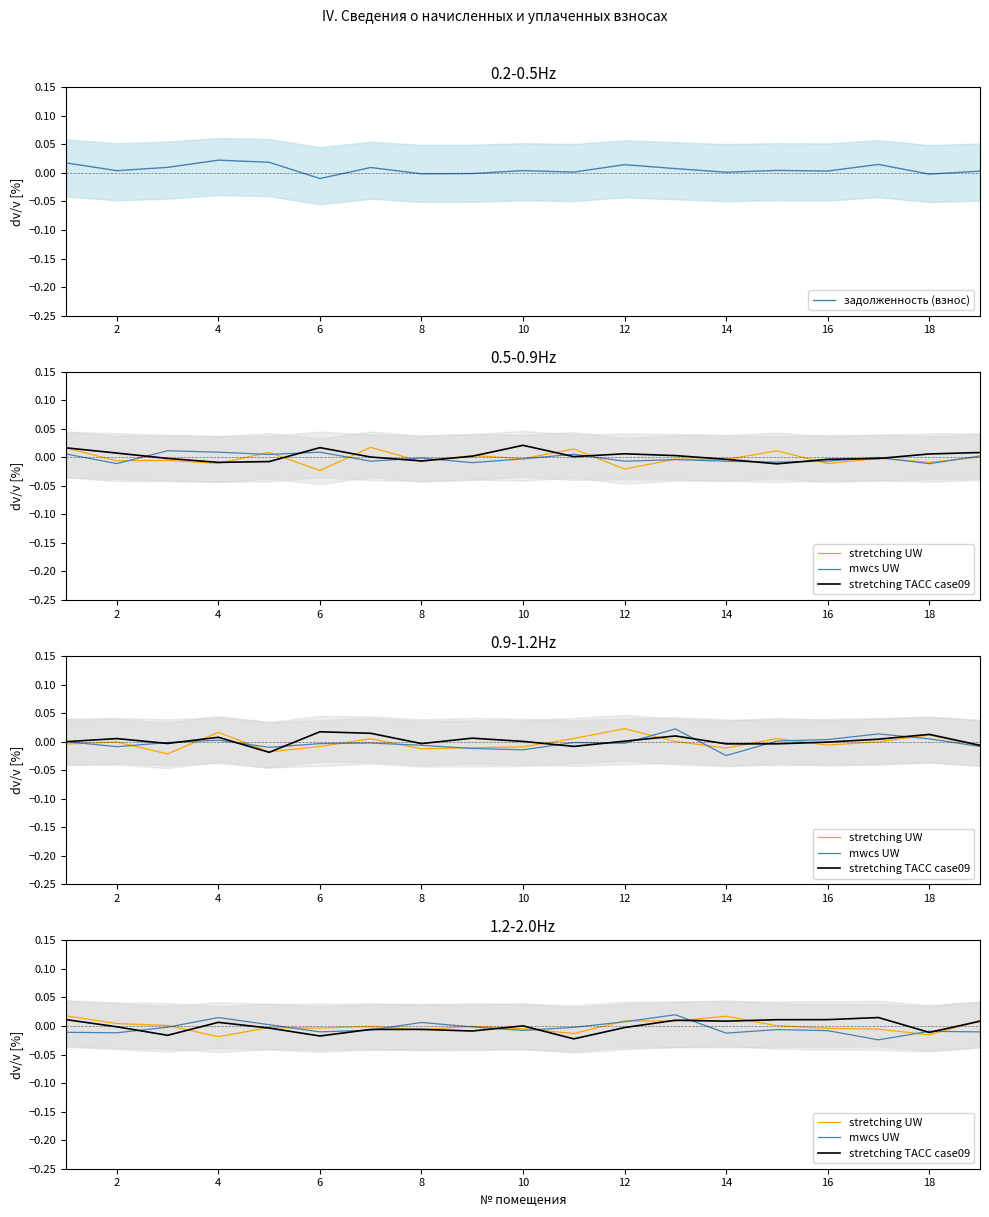

Reading right to left, list all the values displayed in this chart.

задолженность (взнос): 0.0	-0.0	0.0	0.0	0.0	0.0	0.0	0.0	0.0	0.0	-0.0	-0.0	0.0	-0.0	0.0	0.0	0.0	0.0	0.0
stretching UW: 0.0	-0.0	-0.0	-0.0	0.0	0.0	0.0	0.0	-0.0	-0.0	-0.0	-0.0	-0.0	-0.0	-0.0	-0.0	0.0	0.0	0.0
mwcs UW: -0.0	-0.0	-0.0	-0.0	-0.0	-0.0	0.0	0.0	-0.0	-0.0	-0.0	0.0	-0.0	-0.0	0.0	0.0	-0.0	-0.0	-0.0
stretching TACC case09: 0.0	-0.0	0.0	0.0	0.0	0.0	0.0	-0.0	-0.0	0.0	-0.0	-0.0	-0.0	-0.0	-0.0	0.0	-0.0	-0.0	0.0